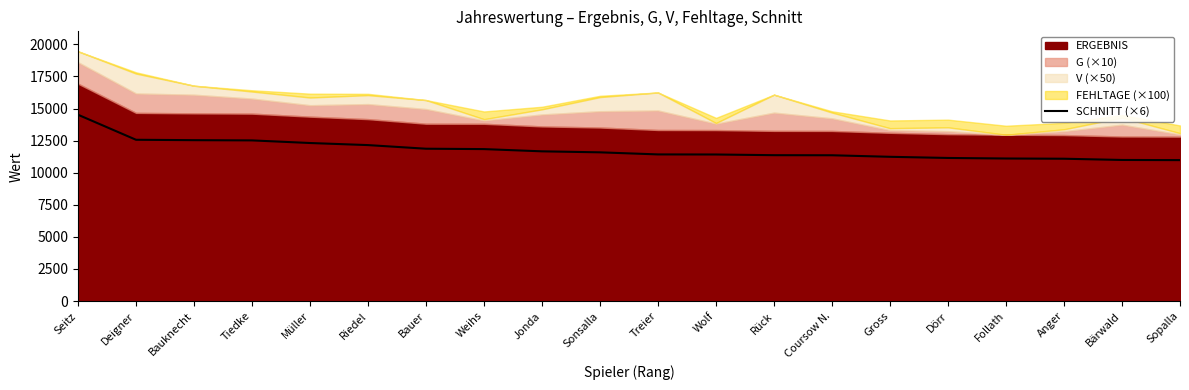

What is the difference between the second highest and second lowest values?

1572